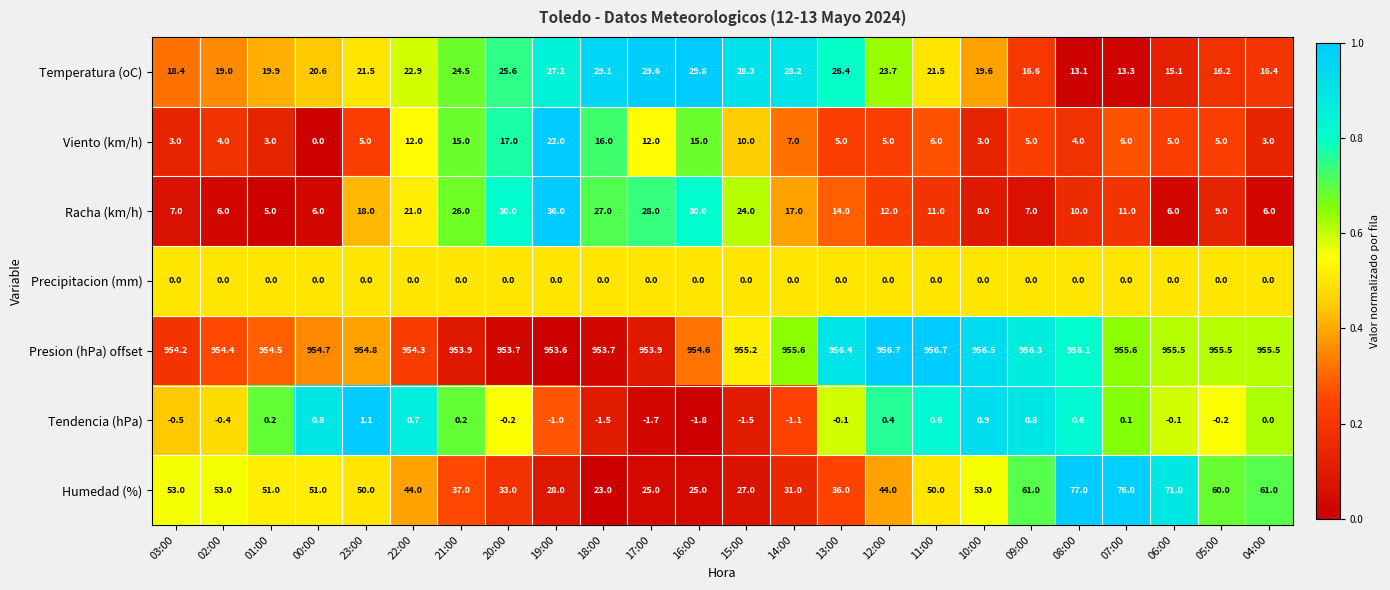

What is the spread (max minus min) of values at 07:00?

955.6